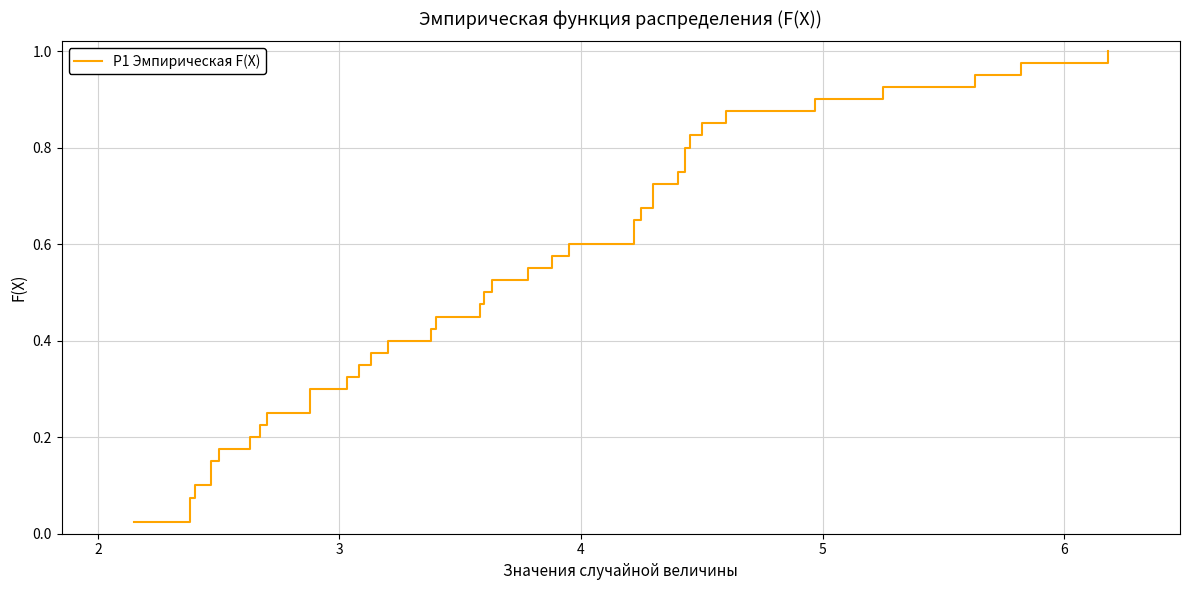

Between 30 and 9, which is larger?

30